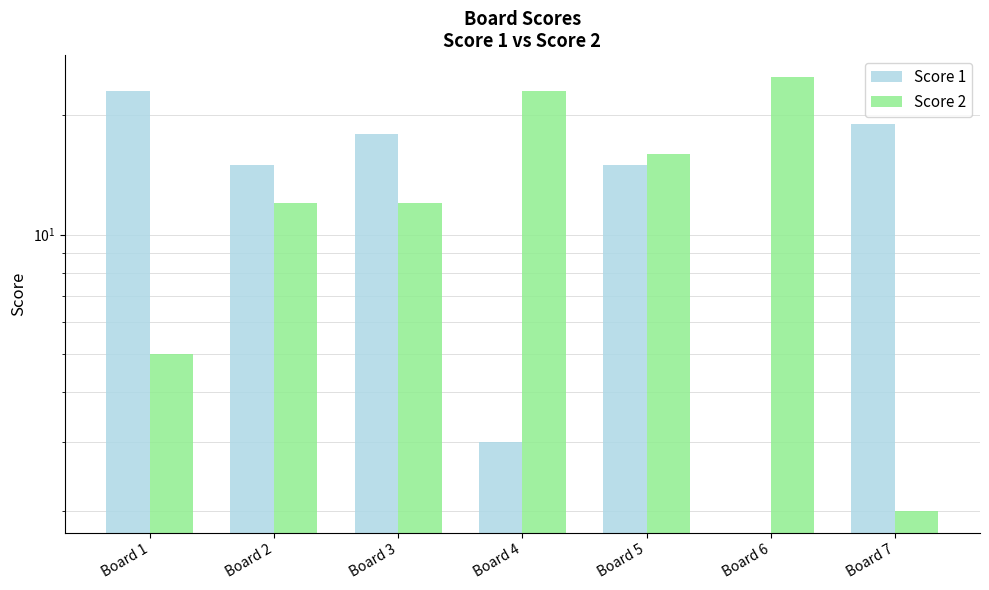

What is the value of the Score 2 bar at the 4th from the left?

23